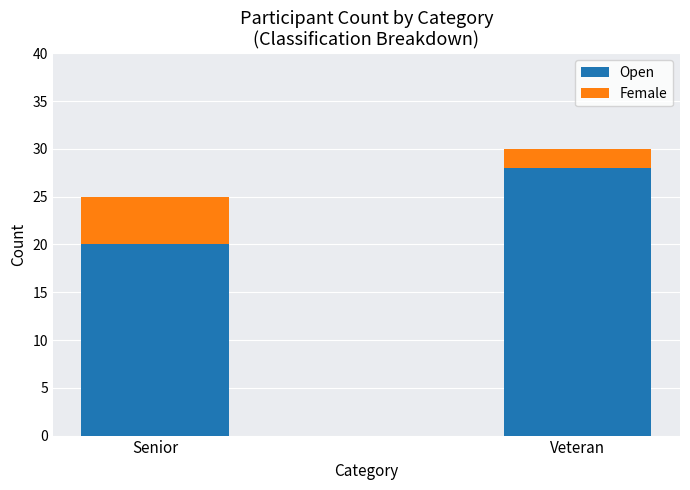

What is the average value of the Open series?

24